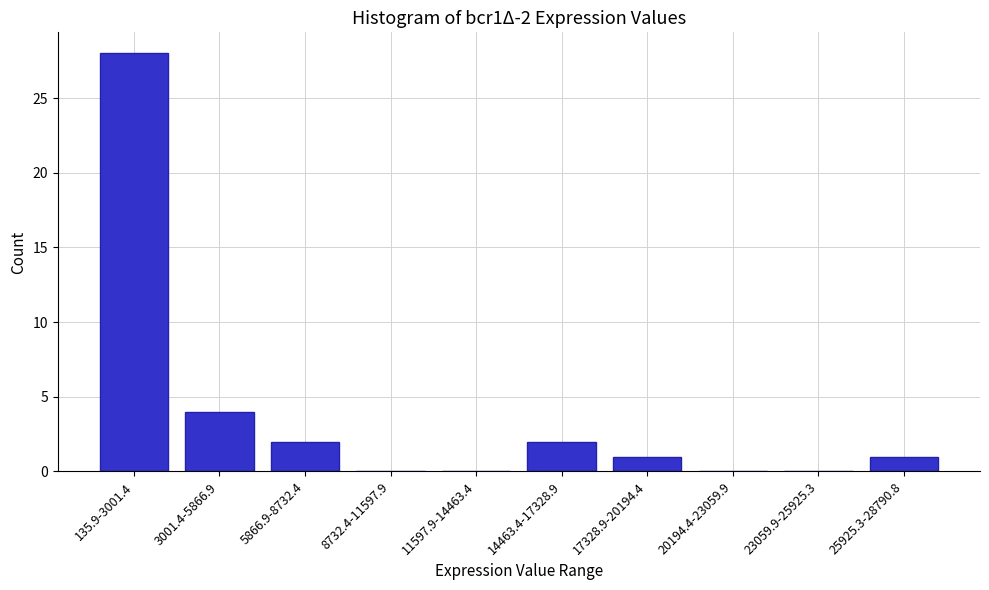

Reading left to right, list all the values displayed in this chart.

135.9-3001.4=28	3001.4-5866.9=4	5866.9-8732.4=2	8732.4-11597.9=0	11597.9-14463.4=0	14463.4-17328.9=2	17328.9-20194.4=1	20194.4-23059.9=0	23059.9-25925.3=0	25925.3-28790.8=1